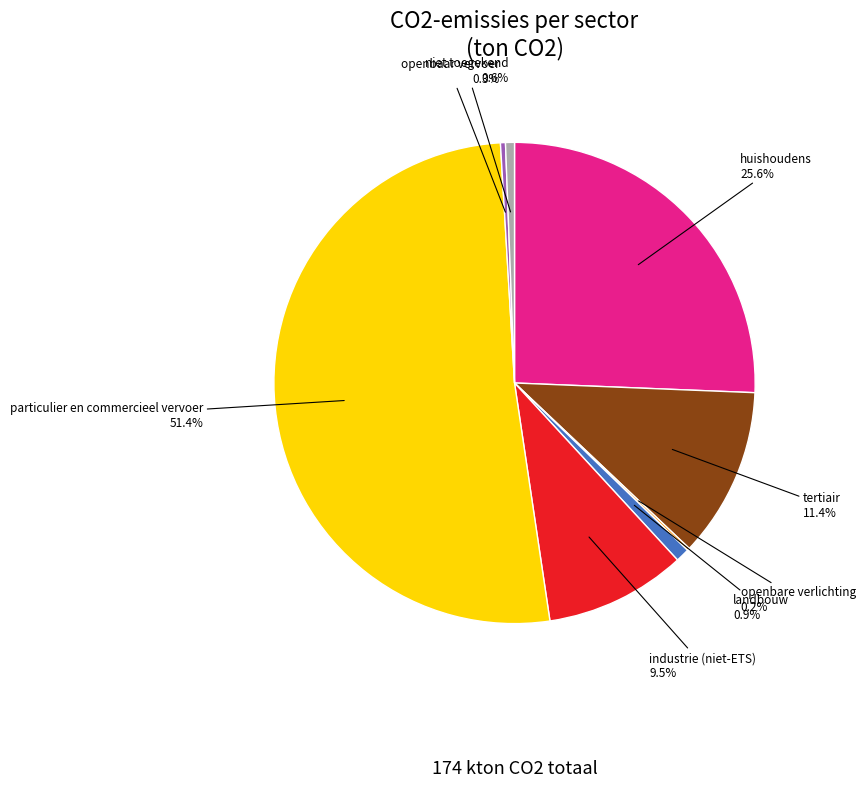

To the nearest percent, what portion does huishoudens represent?

26%